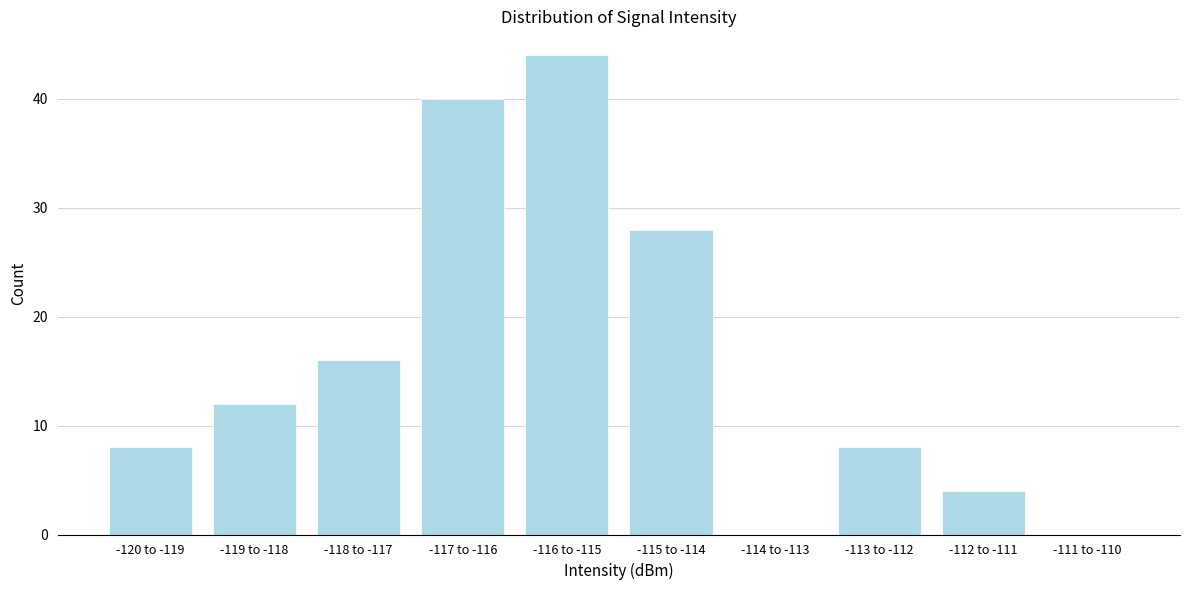

Reading left to right, extract all data points from this chart.

-120 to -119=8	-119 to -118=12	-118 to -117=16	-117 to -116=40	-116 to -115=44	-115 to -114=28	-114 to -113=0	-113 to -112=8	-112 to -111=4	-111 to -110=0